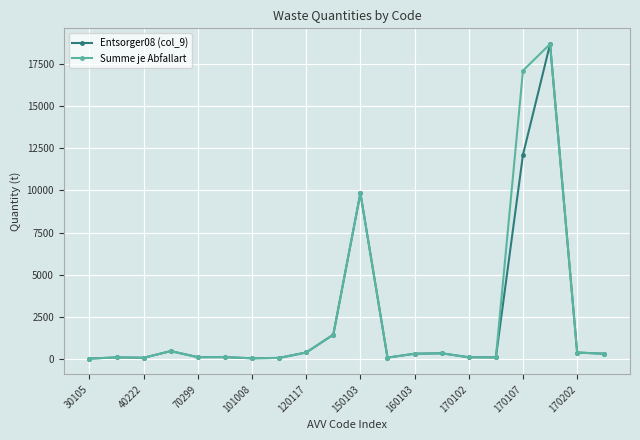

What is the maximum value shown in the chart?

18710